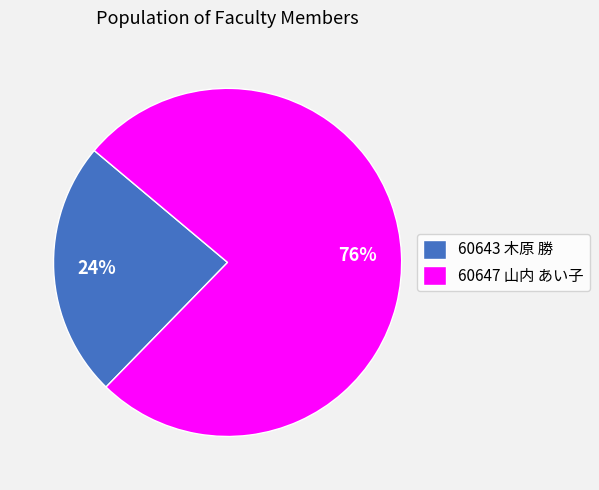

Count the number of slices in the pie.

2